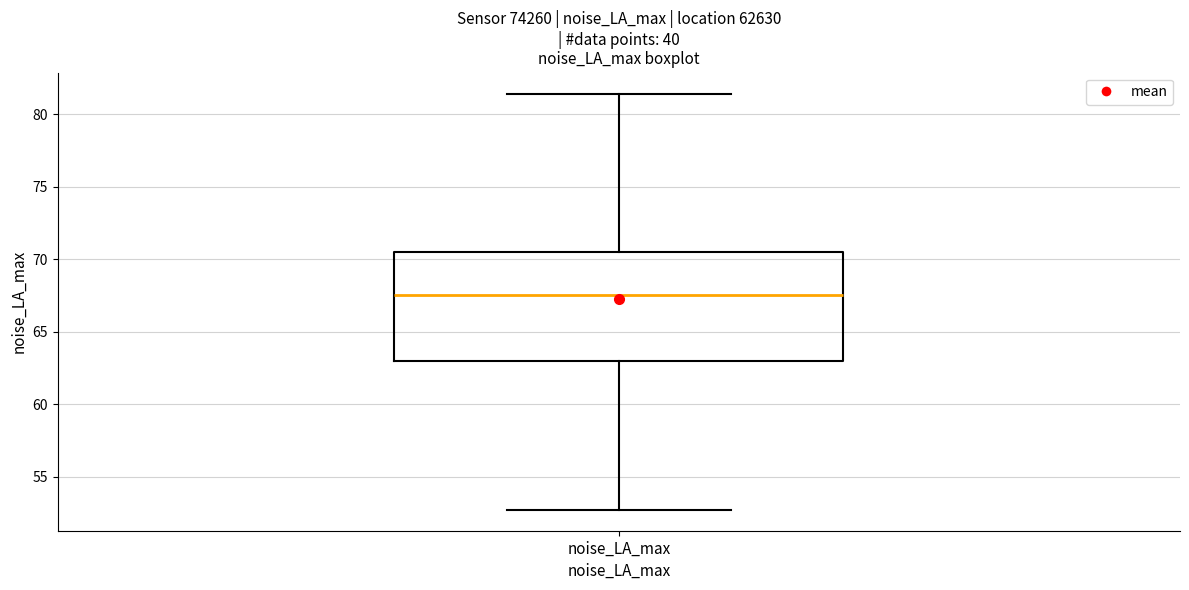

Transcribe this box plot: give where the median line is, the range the box spans, and where the two whiskers end, as read against the y-axis. The values are not printed on the chart, so give them approximately, as read against the axis.

median 67.5, box 63.0 to 70.5, whiskers 52.5 to 81.5